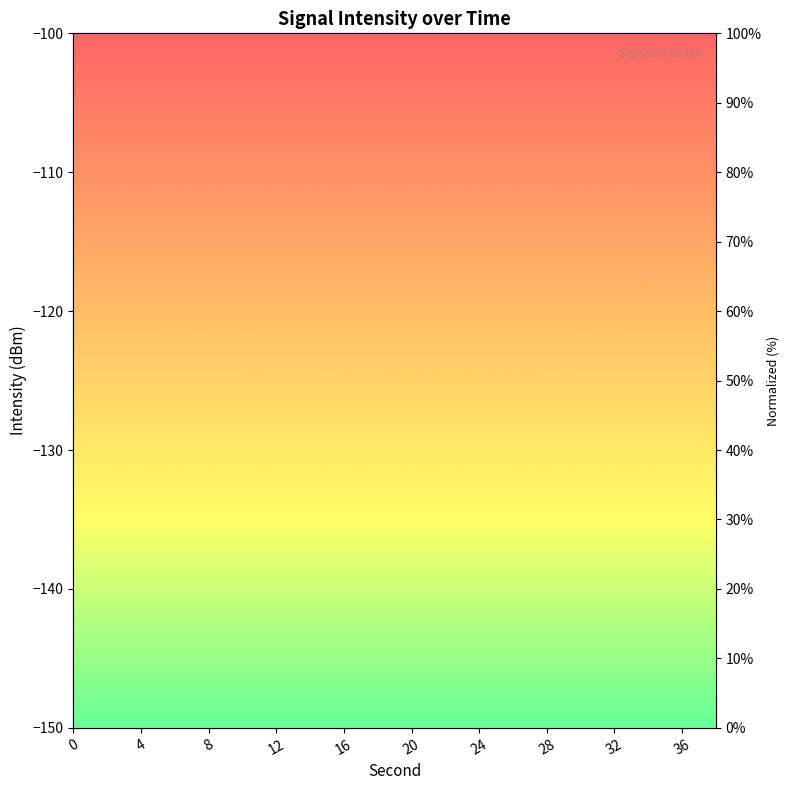

What is the sum of all values?

1041.2